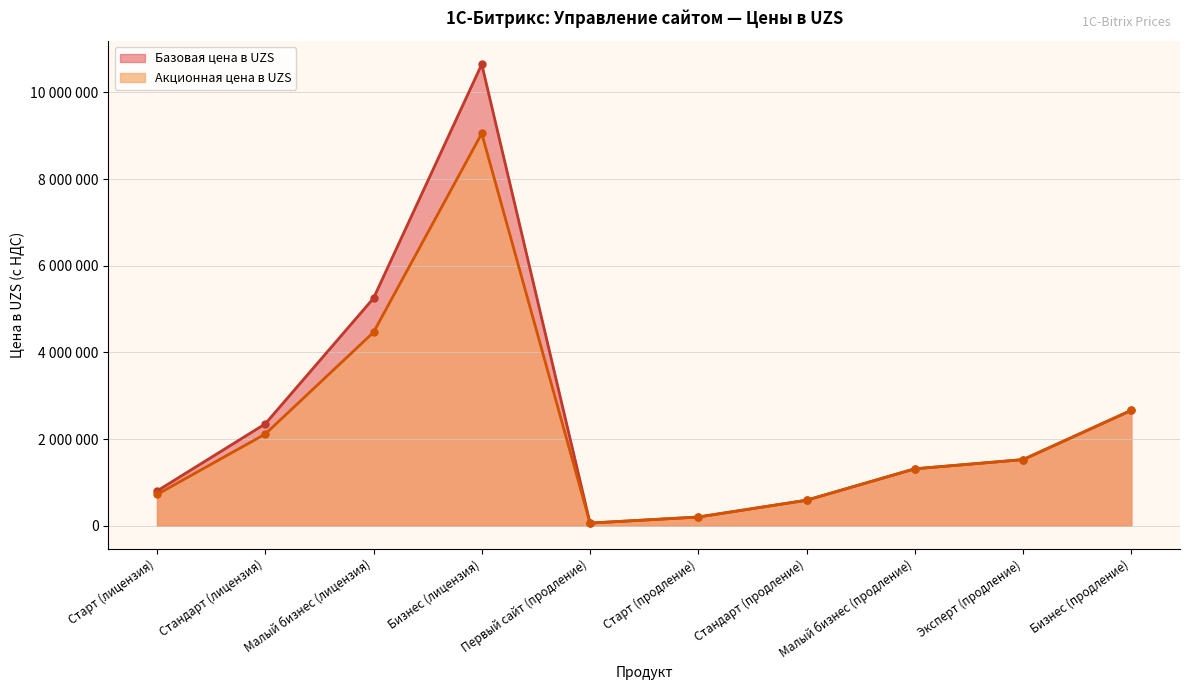

At which category is the sum across all series the highest?

Бизнес (лицензия)